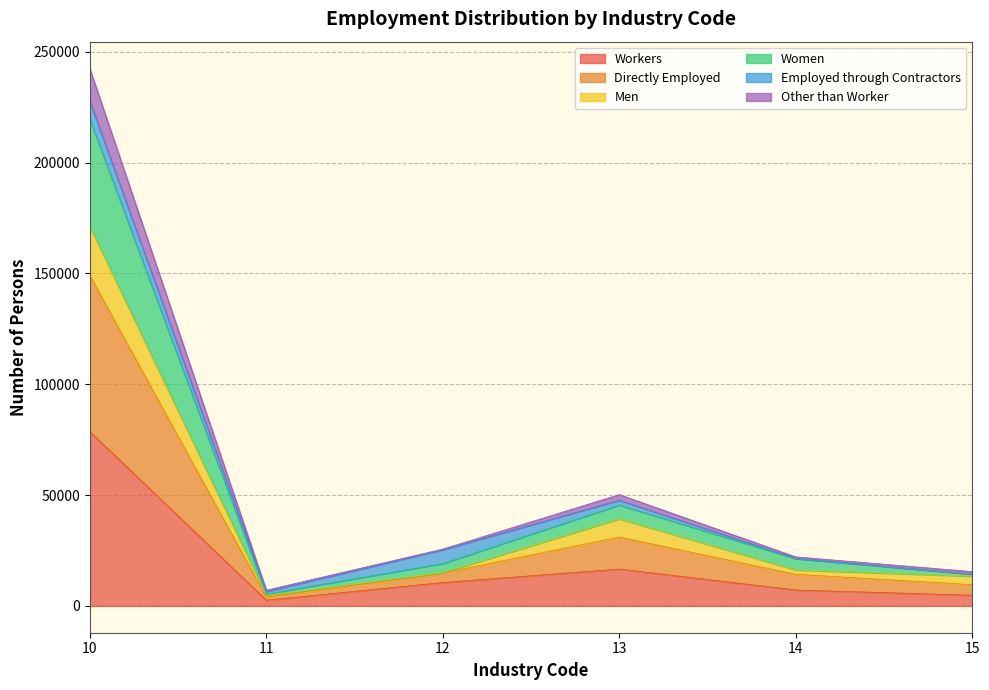

At which category is the sum across all series the highest?

10